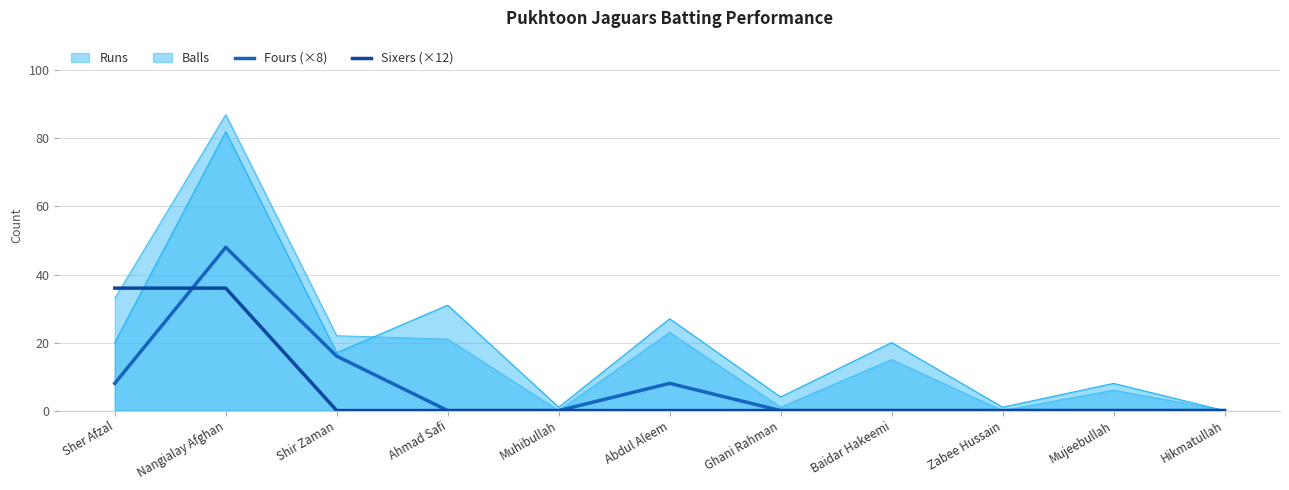

How many positive values does the Fours (×8) series have?

4